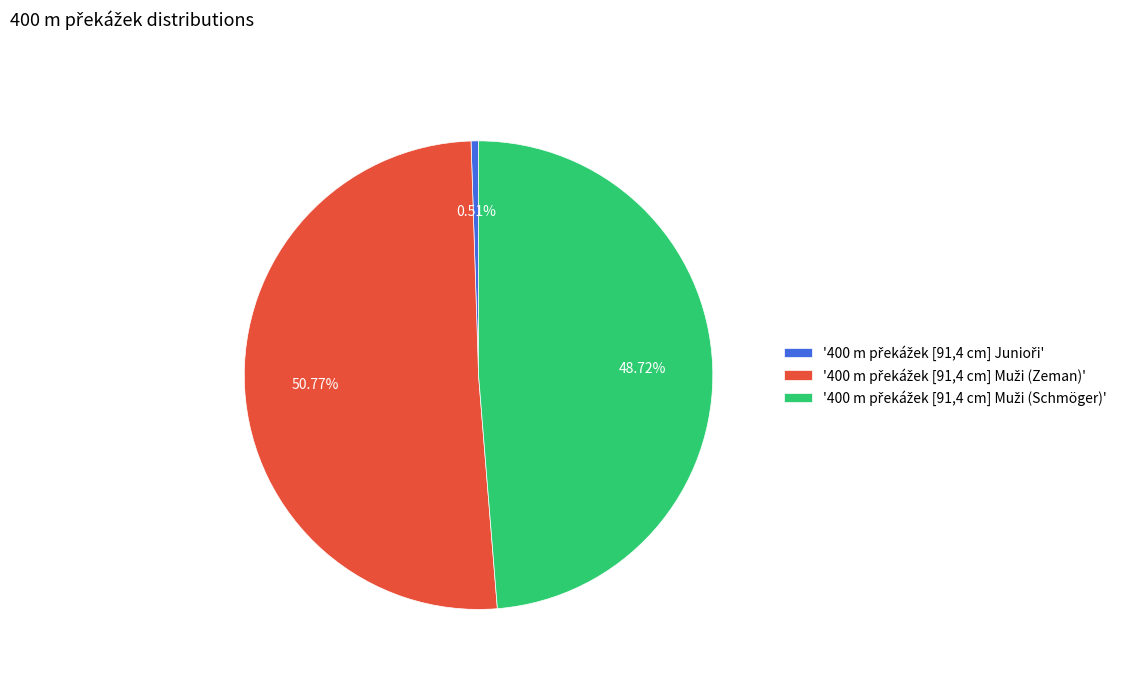

Is there a majority slice in this chart?

Yes